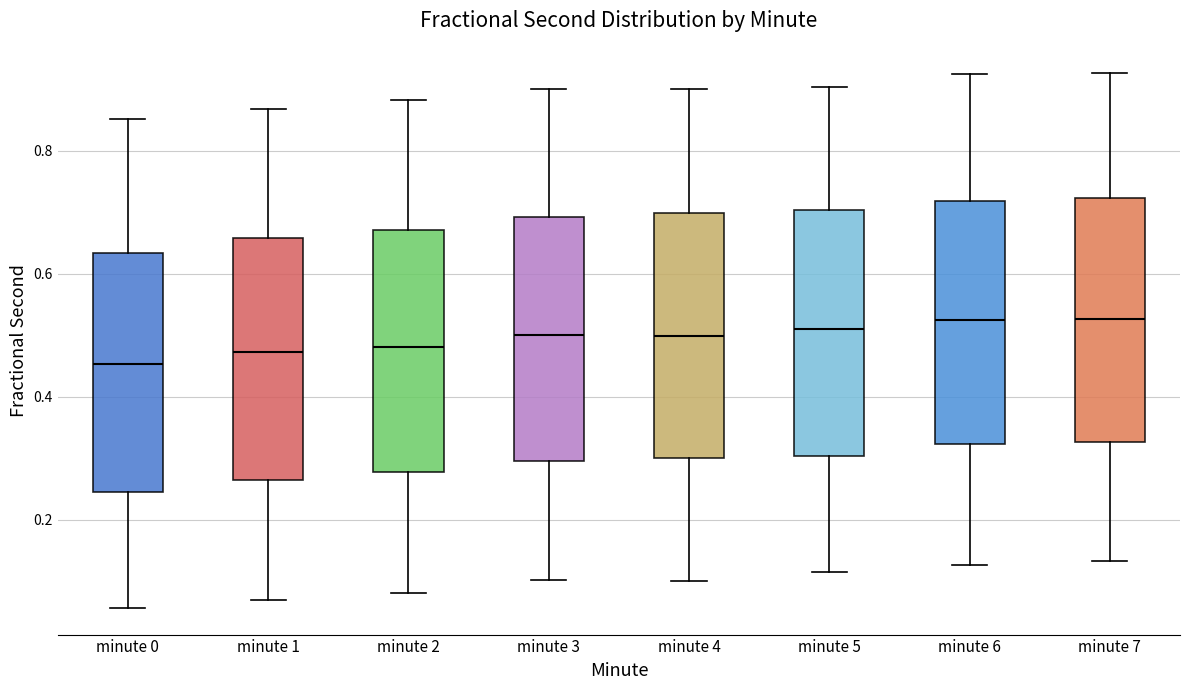

Reading left to right, read every box against the y-axis: the position of its median line, the range the box covers, and the ends of its whiskers. The values are not printed on the chart, so give them approximately, as read against the axis.

minute 0: median 0.46, box 0.24 to 0.64, whiskers 0.06 to 0.86
minute 1: median 0.48, box 0.26 to 0.66, whiskers 0.06 to 0.86
minute 2: median 0.48, box 0.28 to 0.68, whiskers 0.08 to 0.88
minute 3: median 0.50, box 0.30 to 0.70, whiskers 0.10 to 0.90
minute 4: median 0.50, box 0.30 to 0.70, whiskers 0.10 to 0.90
minute 5: median 0.50, box 0.30 to 0.70, whiskers 0.12 to 0.90
minute 6: median 0.52, box 0.32 to 0.72, whiskers 0.12 to 0.92
minute 7: median 0.52, box 0.32 to 0.72, whiskers 0.14 to 0.92